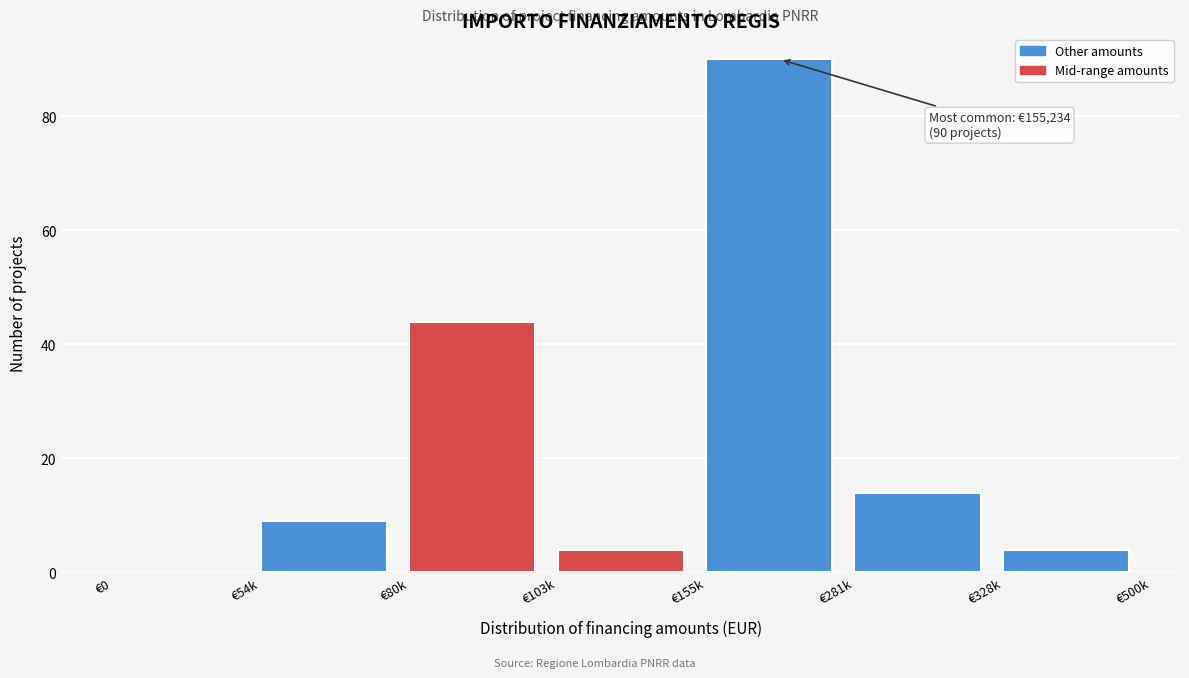

Reading left to right, extract all data points from this chart.

€0=0	€54k=9	€80k=44	€103k=4	€155k=90	€281k=14	€328k=4